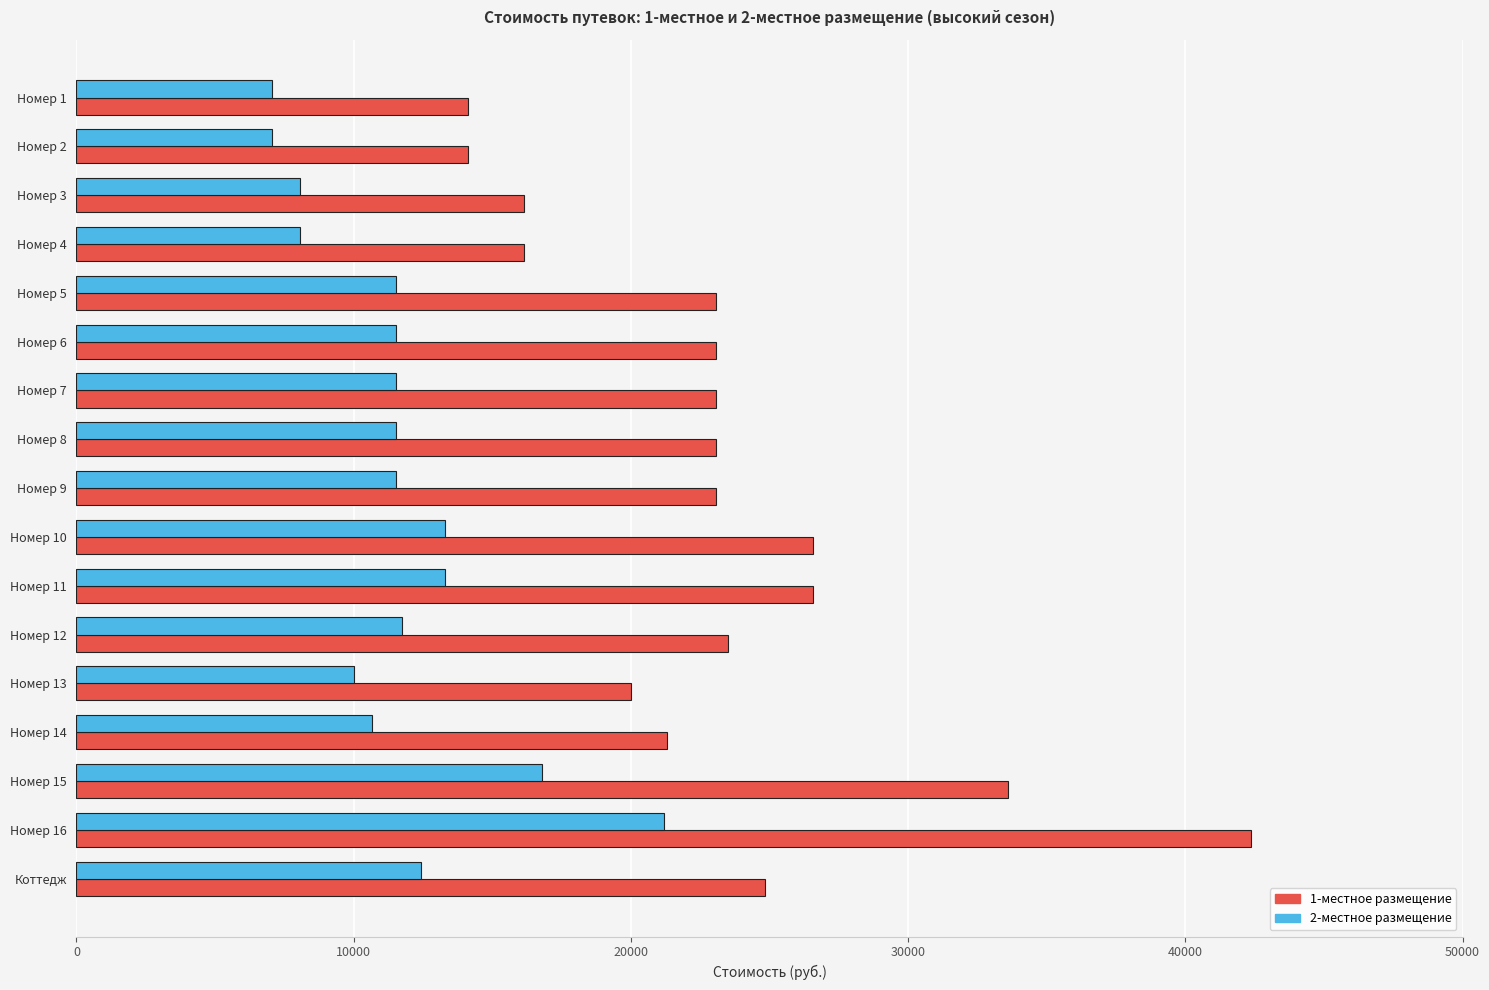

At which category does the chart reach its peak across all series?

Номер 16